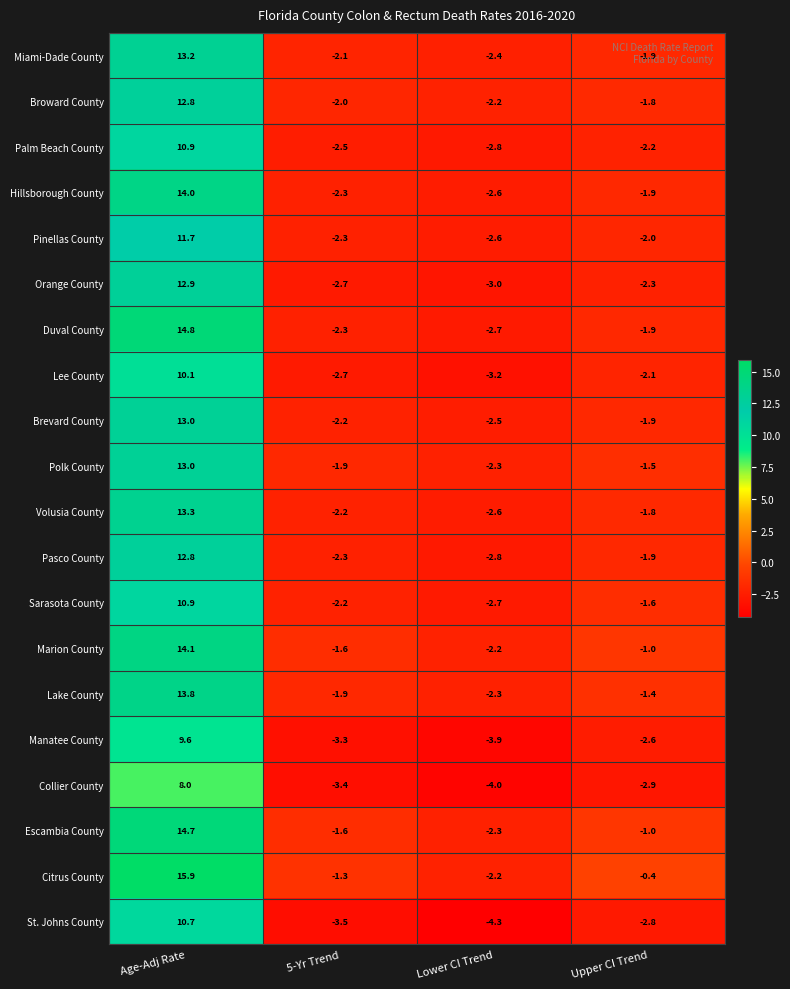

Which series has the widest spread of values?

Citrus County